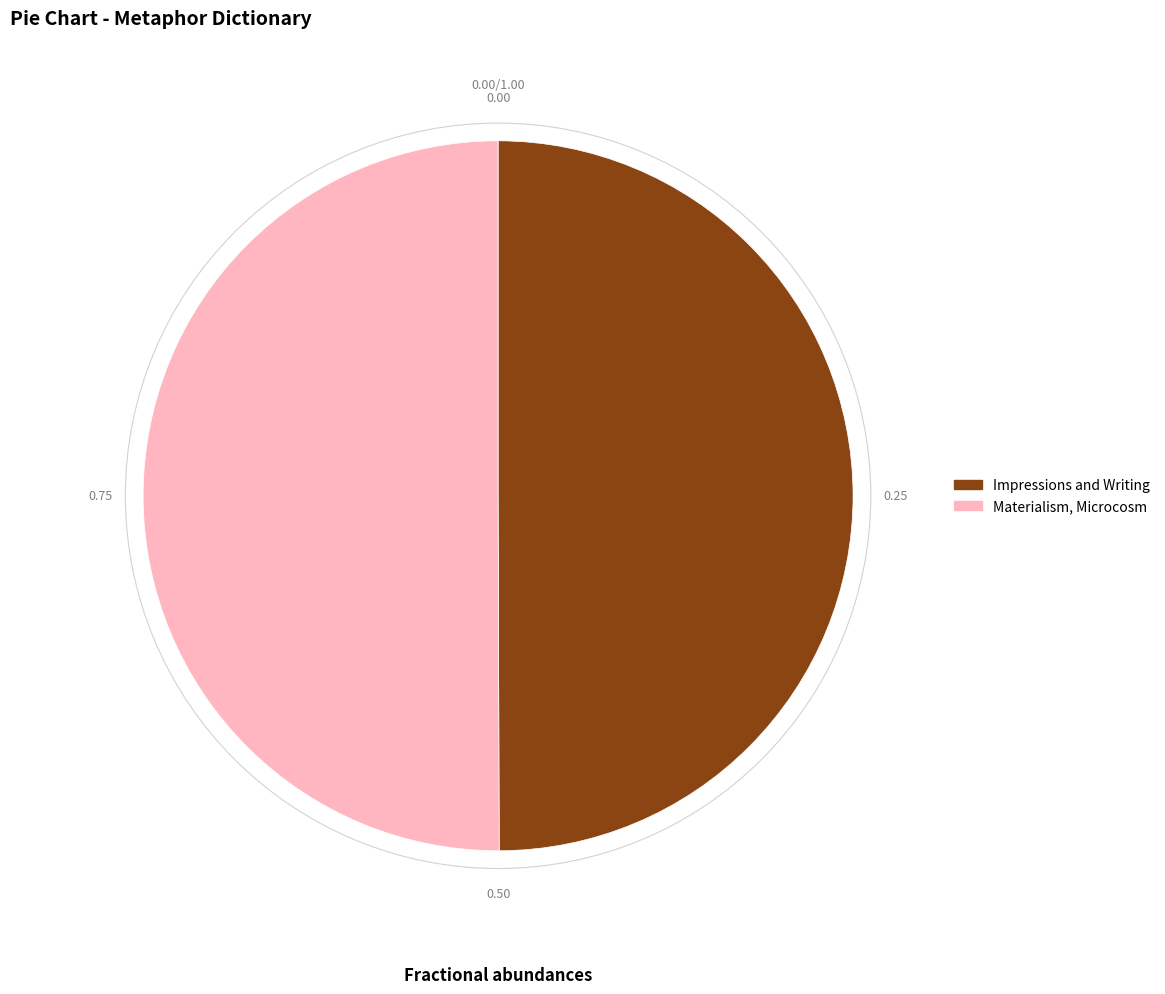

Approximately how many times larger is the value at Impressions and Writing compared to Materialism, Microcosm?

1.0